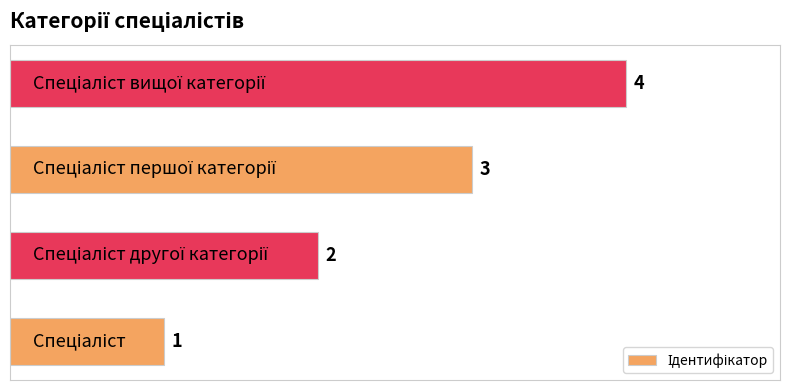

What is the minimum value shown in the chart?

1